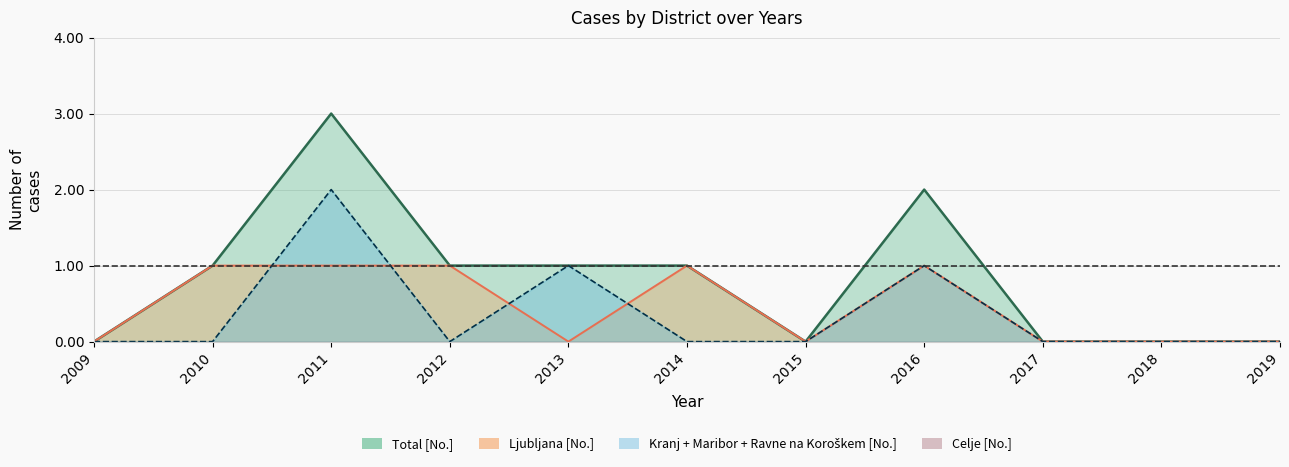

In Total [No.], how many points are higher than both neighbors (excluding endpoints)?

2